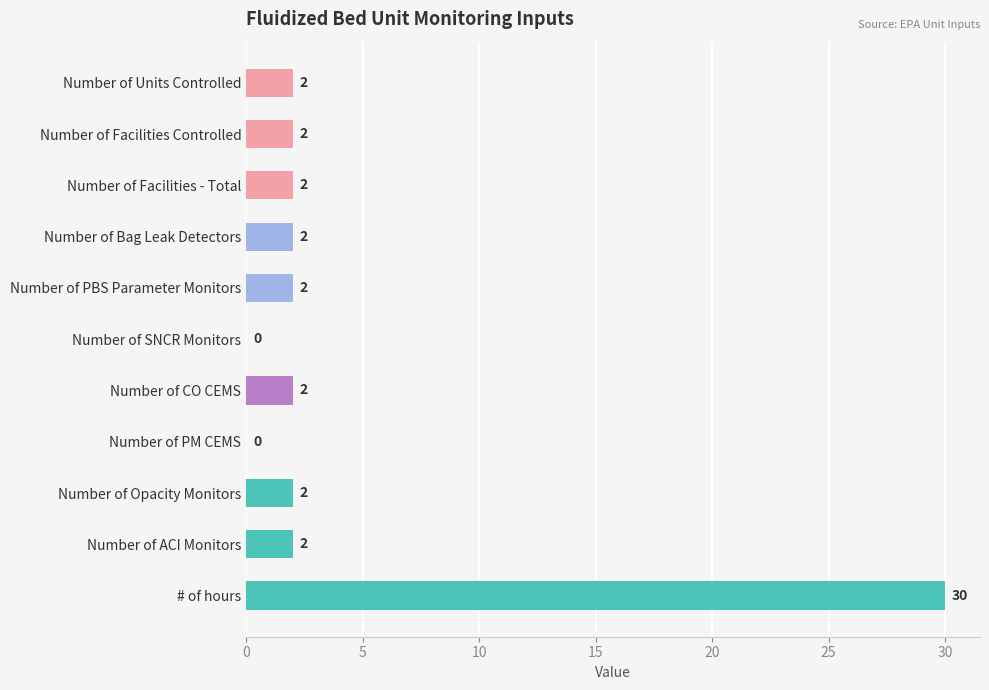

Between Number of SNCR Monitors and Number of CO CEMS, which is larger?

Number of CO CEMS